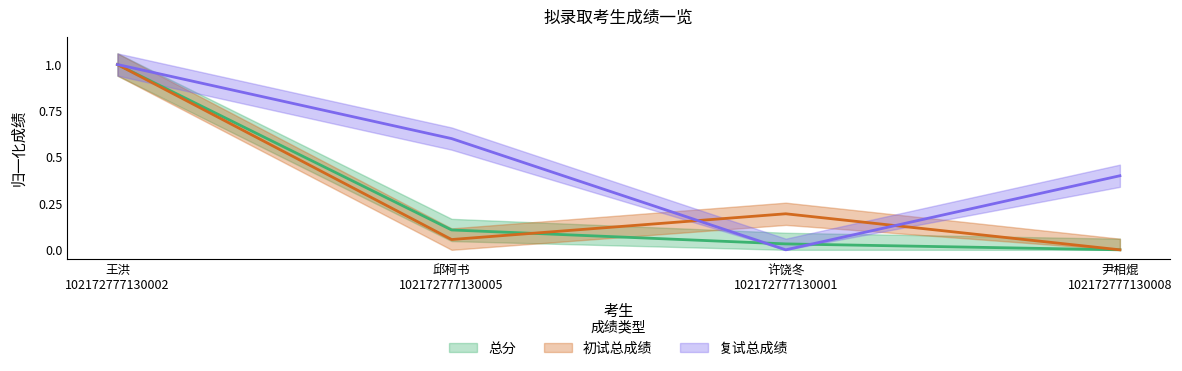

True or false: 总分 has more than 0 interior local peaks.

False